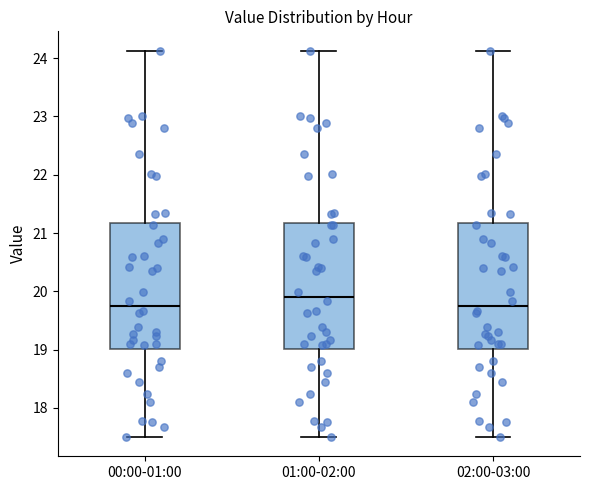

Reading left to right, transcribe this box plot: for each box, give where its median line is, the range the box spans, and where its two whiskers end, as read against the y-axis. The values are not printed on the chart, so give them approximately, as read against the axis.

00:00-01:00: median 19.8, box 19.0 to 21.2, whiskers 17.5 to 24.1
01:00-02:00: median 19.9, box 19.0 to 21.2, whiskers 17.5 to 24.1
02:00-03:00: median 19.8, box 19.0 to 21.2, whiskers 17.5 to 24.1